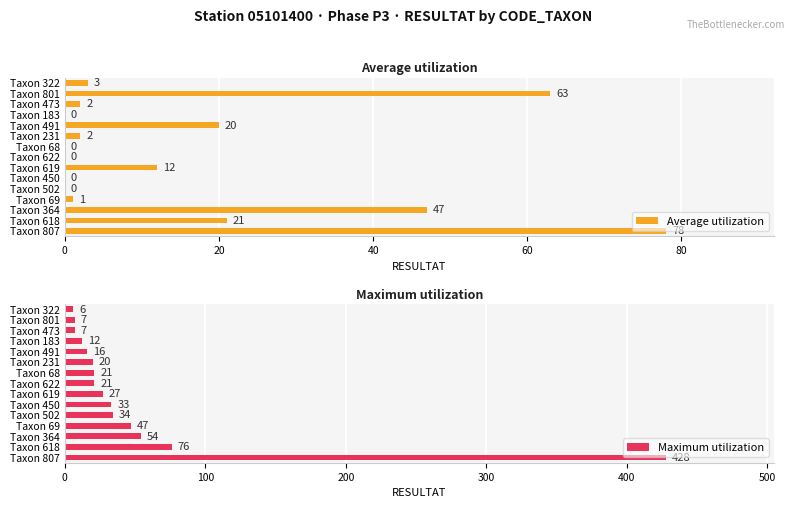

Count the number of data series in this chart.

2